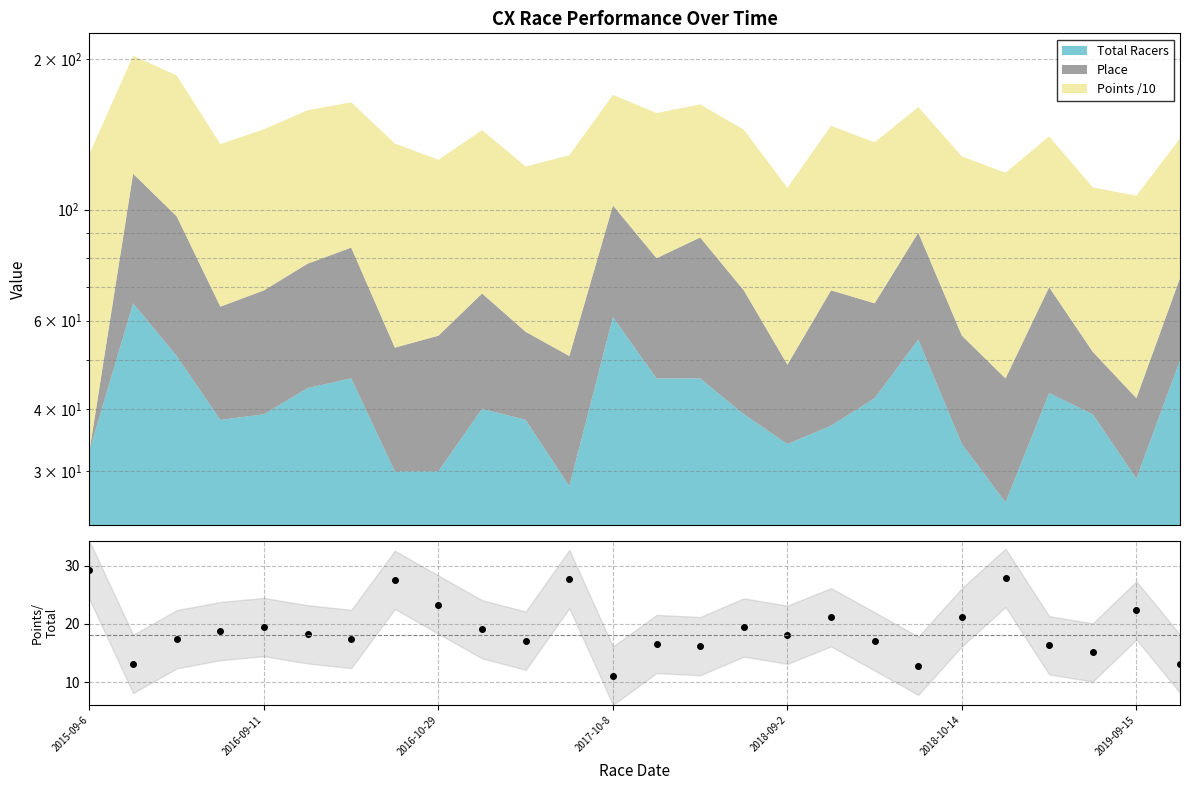

Which category has the highest value across all series?

2015-09-6